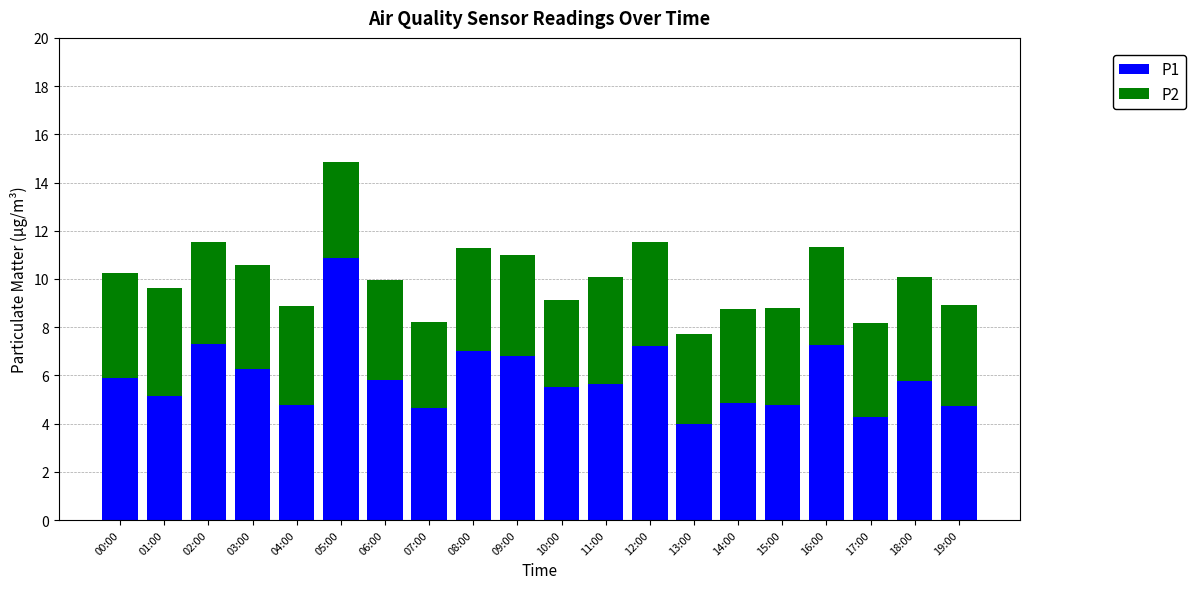

What is the difference between the second highest and minimum values in the P1 series?

3.3